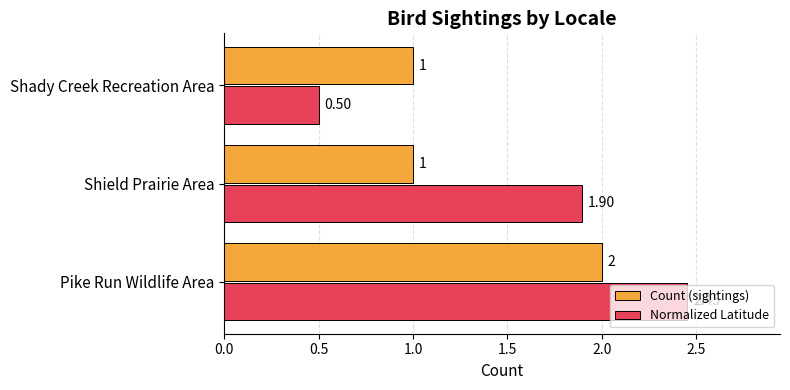

What is the difference between the maximum and minimum values in the Count (sightings) series?

1.0